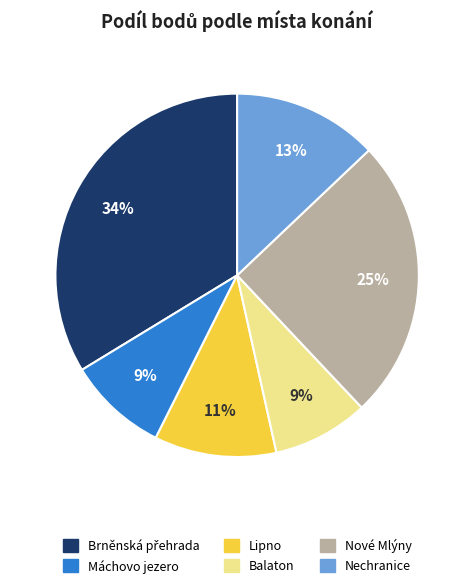

To the nearest percent, what is the average slice percentage?

17%